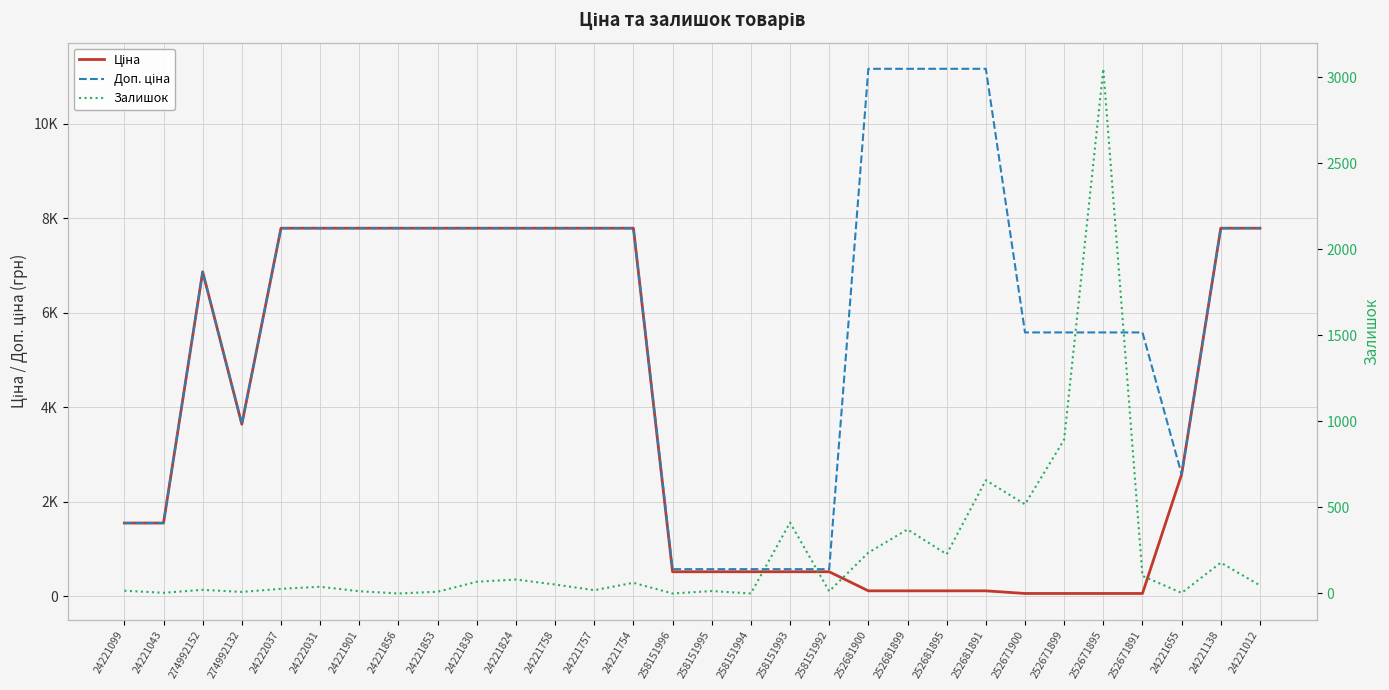

True or false: Ціна and Залишок intersect in this chart.

True